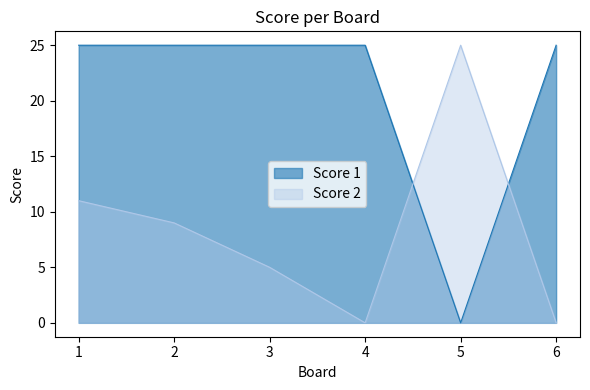

The value of Score 1 at 4 is 39. True or false?

False